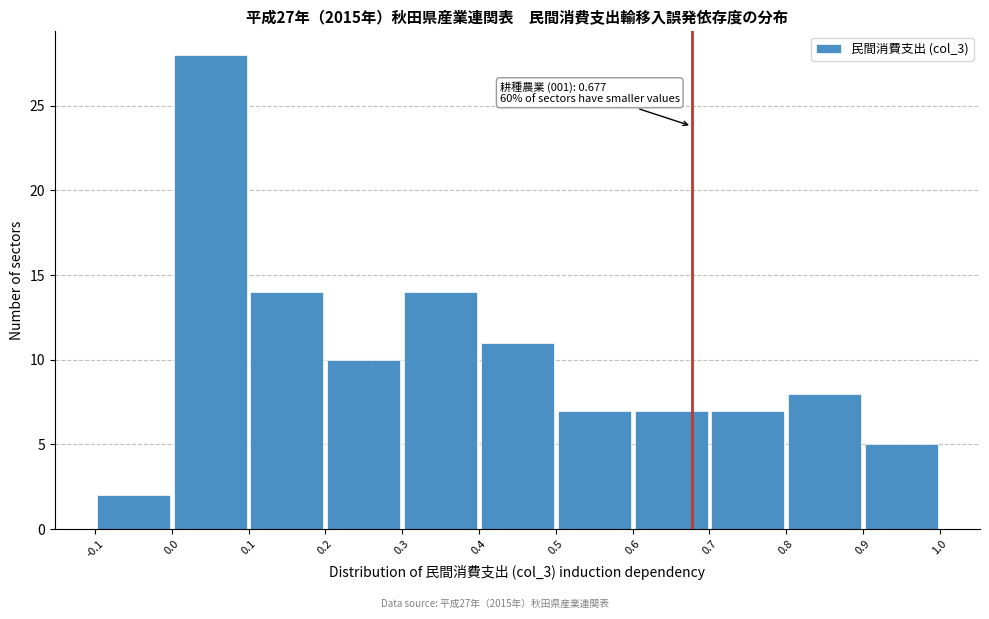

Which range on the x-axis has the tallest bar?

0.0 to 0.1